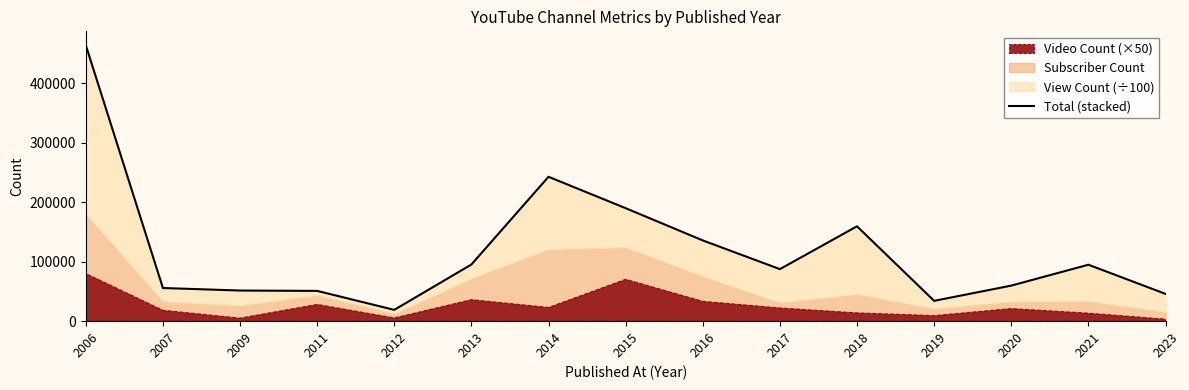

What is the average value?

119185.7